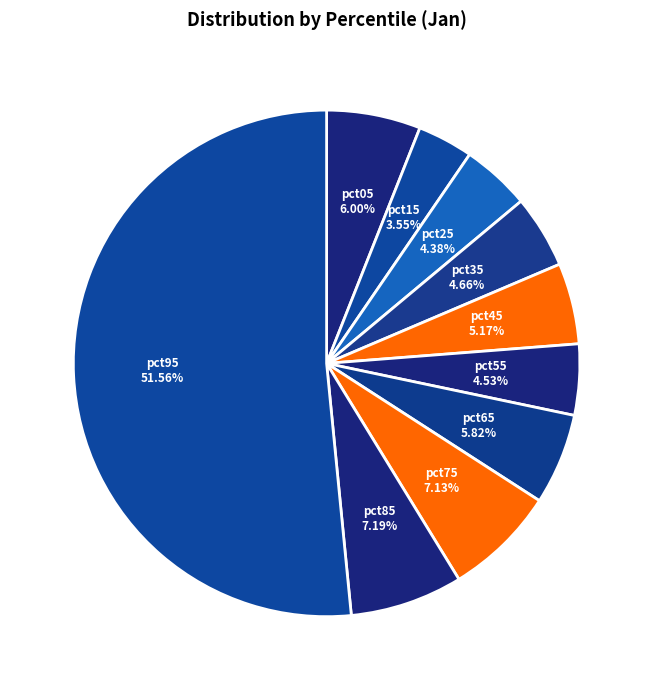

To the nearest percent, what is the difference between the pct65 and pct95 slice percentages?

46%